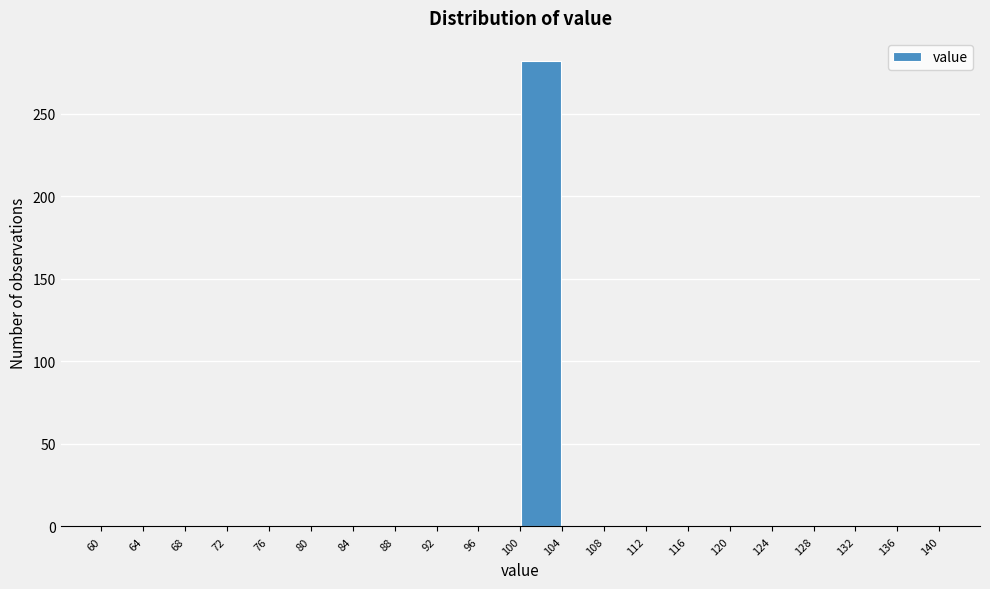

Reading left to right, transcribe this chart: for each bar, give the range it covers on the x-axis and its height. The values are not printed on the chart, so give them approximately, as read against the axis.

60 to 64: 0
64 to 68: 0
68 to 72: 0
72 to 76: 0
76 to 80: 0
80 to 84: 0
84 to 88: 0
88 to 92: 0
92 to 96: 0
96 to 100: 0
100 to 104: 280
104 to 108: 0
108 to 112: 0
112 to 116: 0
116 to 120: 0
120 to 124: 0
124 to 128: 0
128 to 132: 0
132 to 136: 0
136 to 140: 0